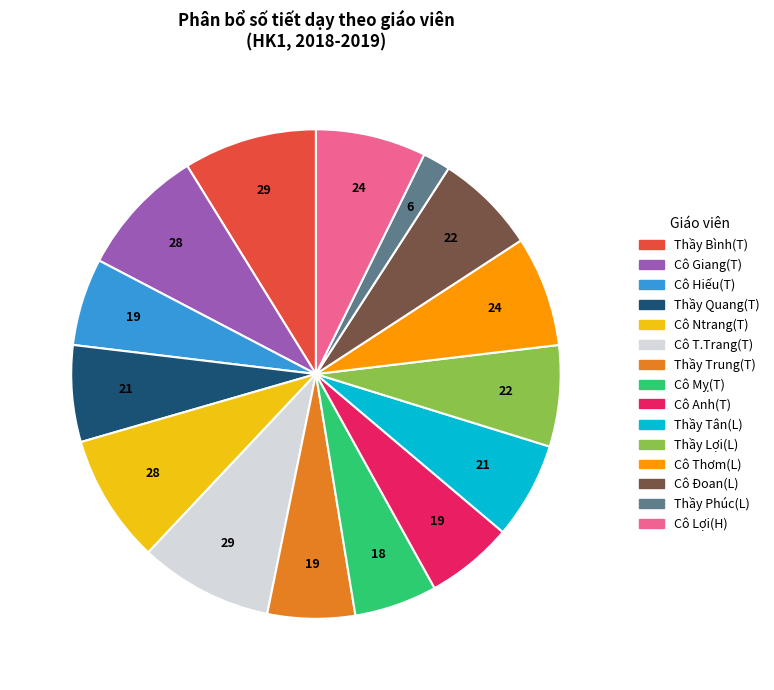

Is it true that Cô Mỵ(T) is 5% of the pie?

True